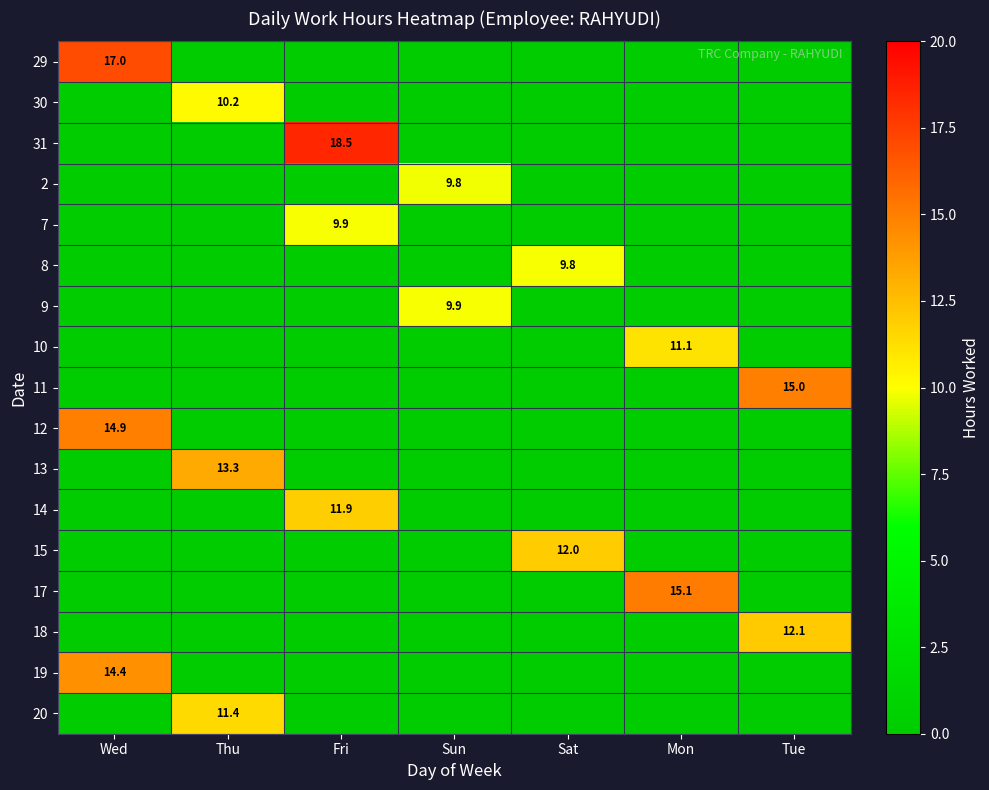

The value of 19 at Wed is 3.1. True or false?

False